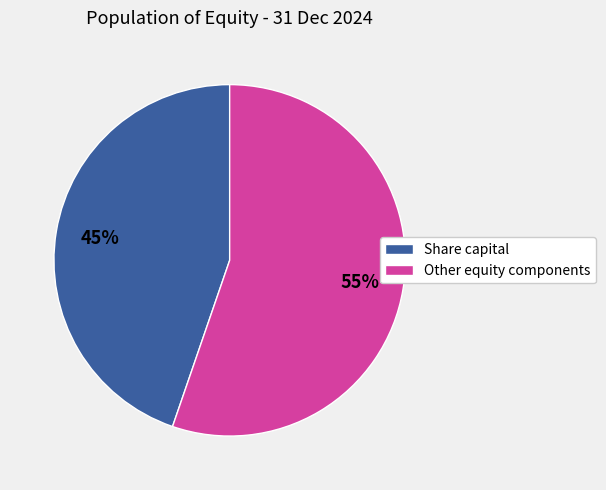

Do Share capital and Other equity components together represent more than half of the pie?

Yes